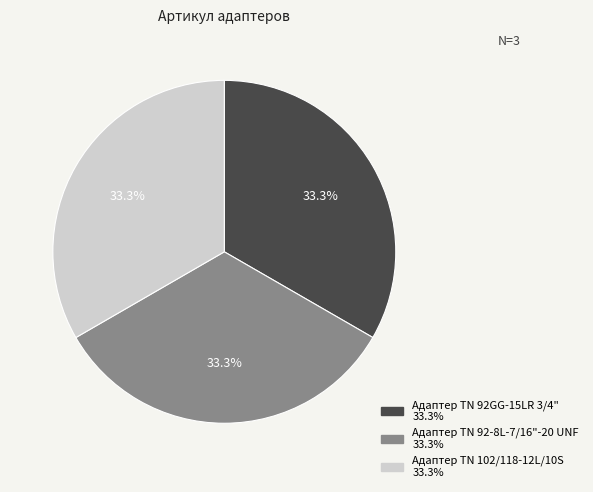

Is there a majority slice in this chart?

No